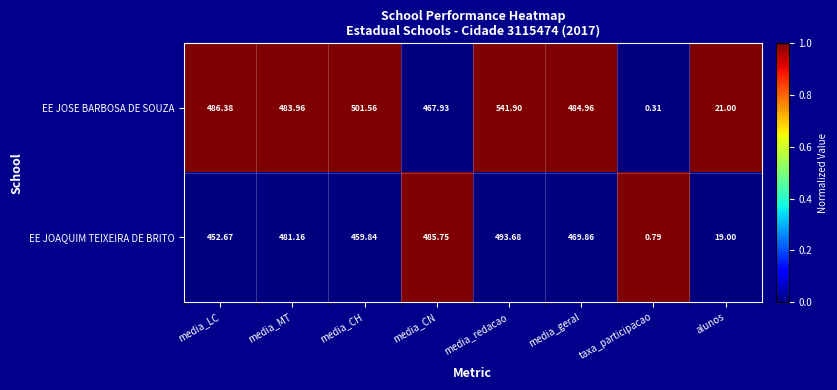

Between media_redacao and alunos, which series saw the biggest shift?

EE JOSE BARBOSA DE SOUZA